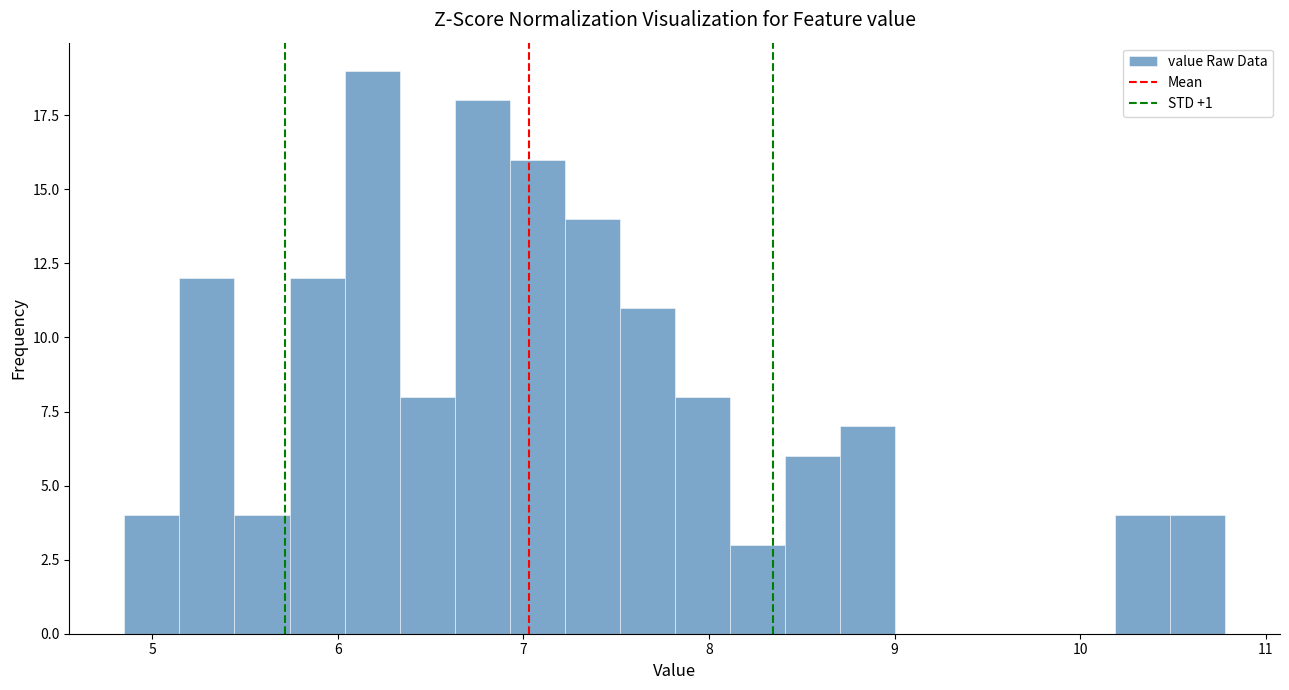

Read against the x-axis, roughly where is the centre of the tallest bar?

6.2